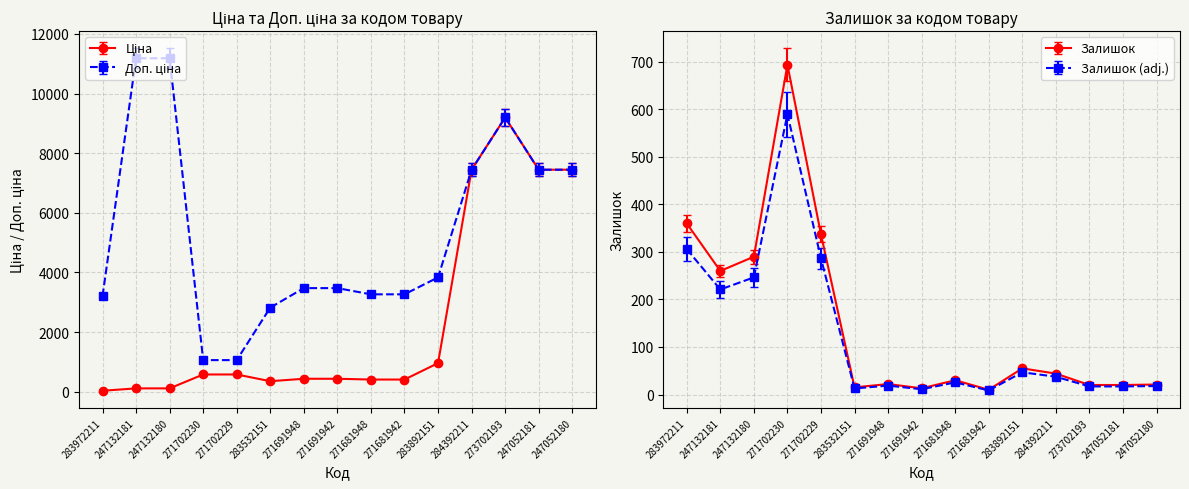

Which series has the widest spread of values?

Доп. ціна